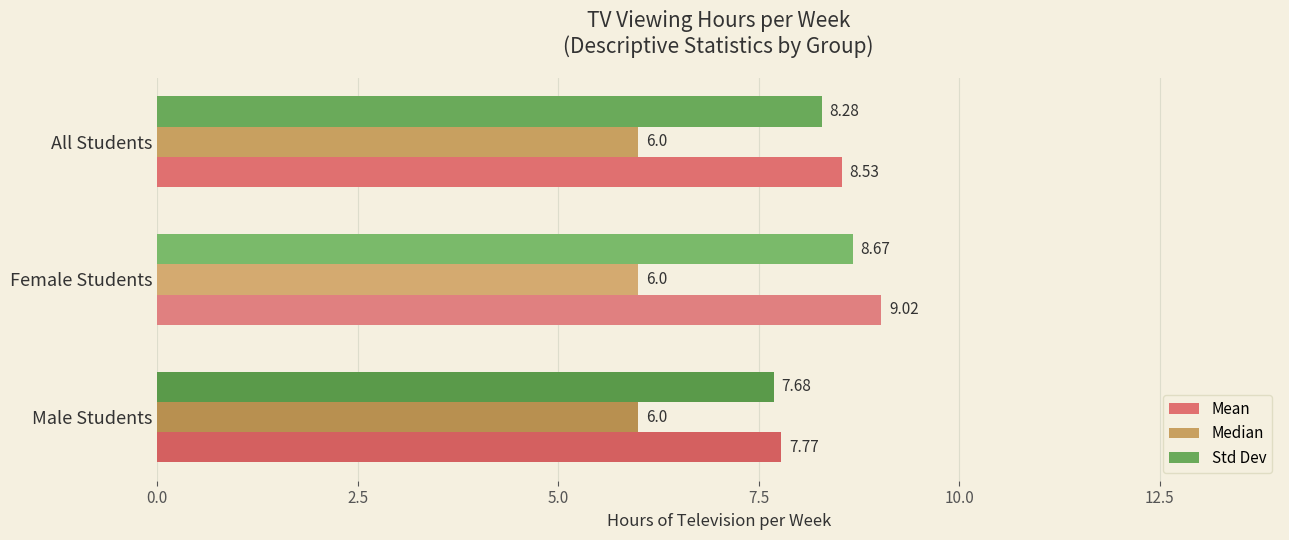

Which category has the highest value in the Std Dev series?

Female Students